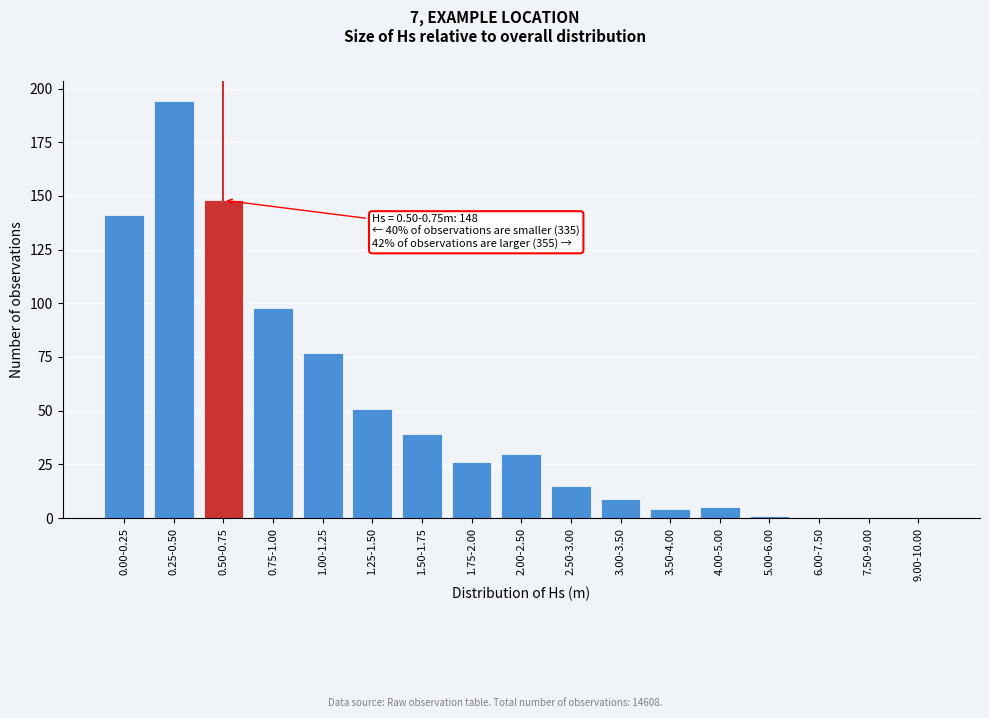

Reading right to left, what are all the values shown in this chart?

9.00-10.00=0	7.50-9.00=0	6.00-7.50=0	5.00-6.00=1	4.00-5.00=5	3.50-4.00=4	3.00-3.50=9	2.50-3.00=15	2.00-2.50=30	1.75-2.00=26	1.50-1.75=39	1.25-1.50=51	1.00-1.25=77	0.75-1.00=98	0.50-0.75=148	0.25-0.50=194	0.00-0.25=141